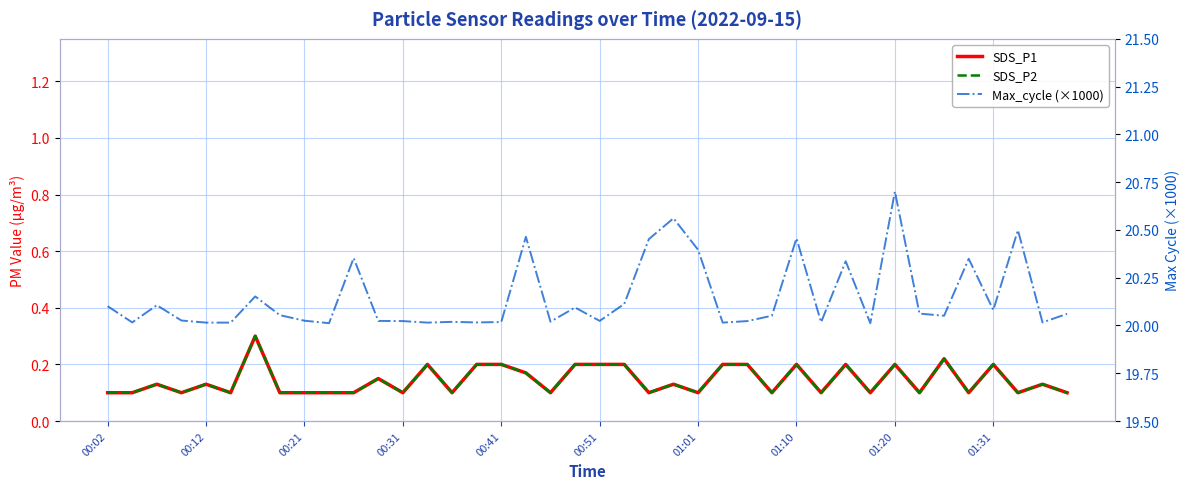

What is the value of the SDS_P1 point at the 25th from the left?

0.1